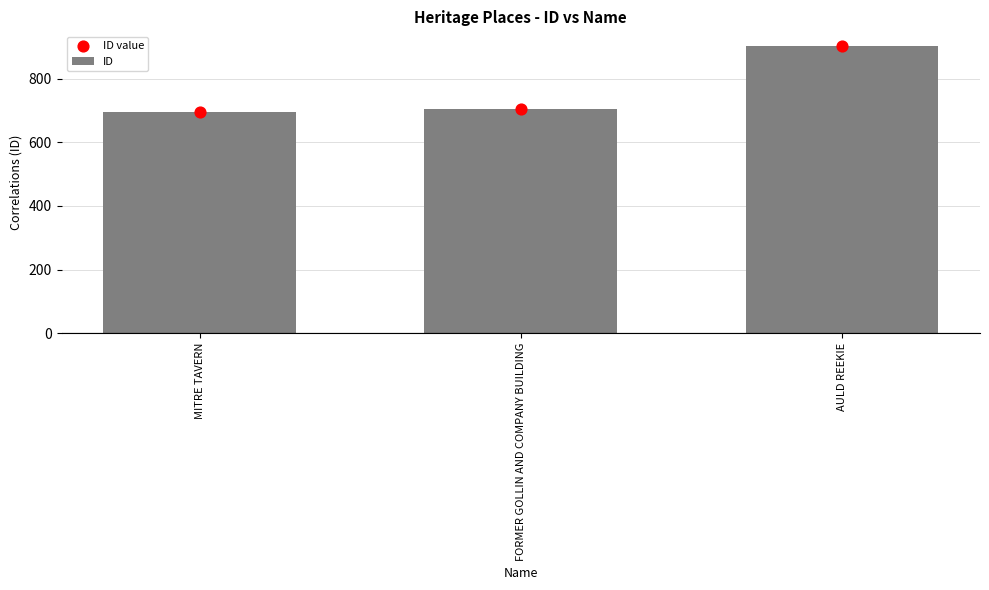

Which series has the largest total across all categories?

ID